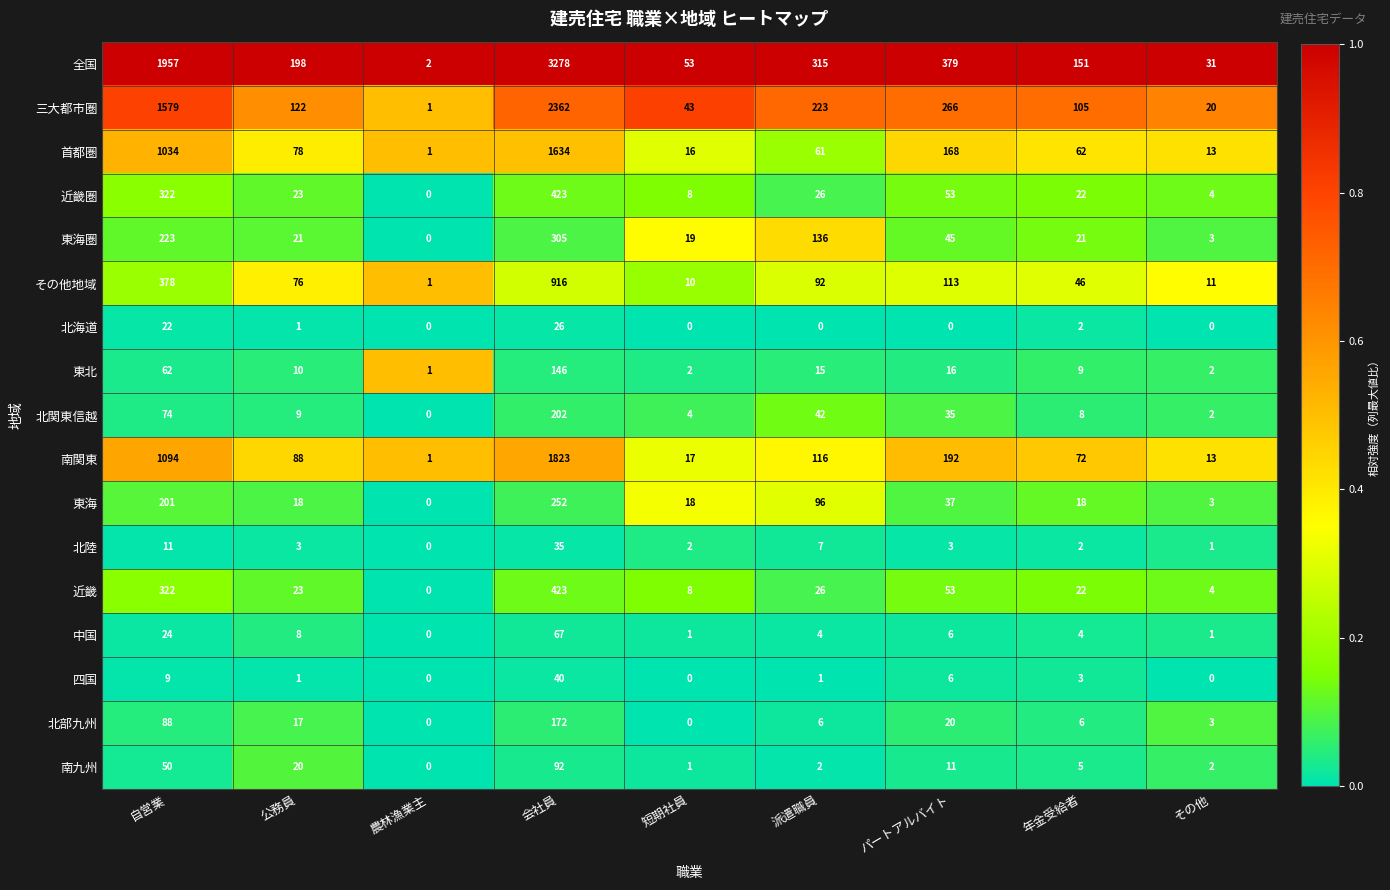

How many data points in 中国 are less than 4?

3